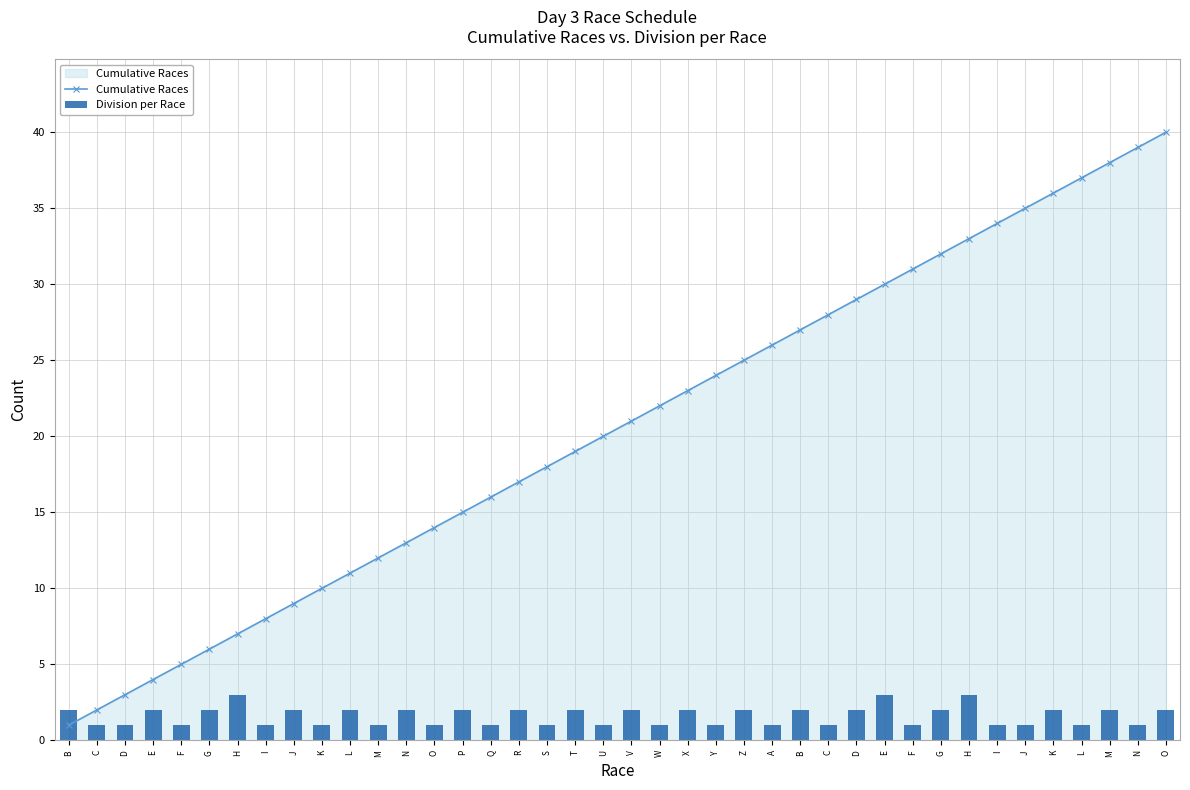

What are all the series names shown in the legend?

Cumulative Races, Division per Race